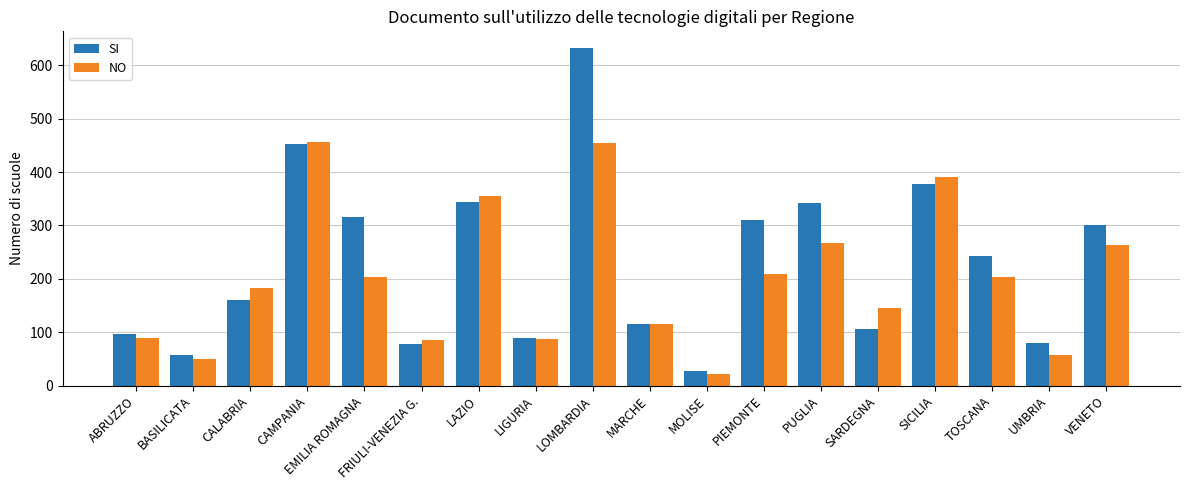

Is the value of NO at MOLISE greater than the value of SI at VENETO?

No